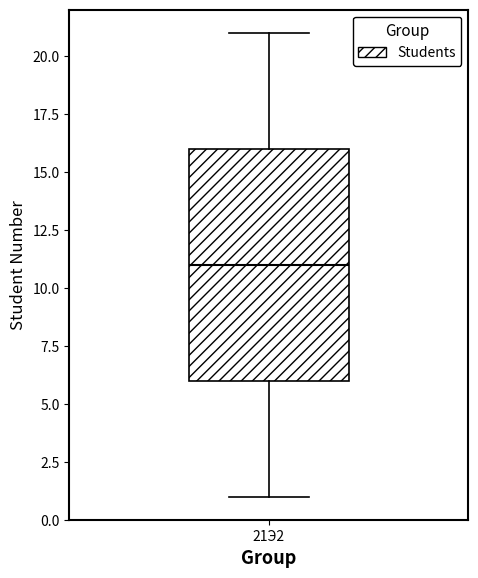

Transcribe this box plot: give where the median line is, the range the box spans, and where the two whiskers end, as read against the y-axis. The values are not printed on the chart, so give them approximately, as read against the axis.

median 11, box 6 to 16, whiskers 1 to 21